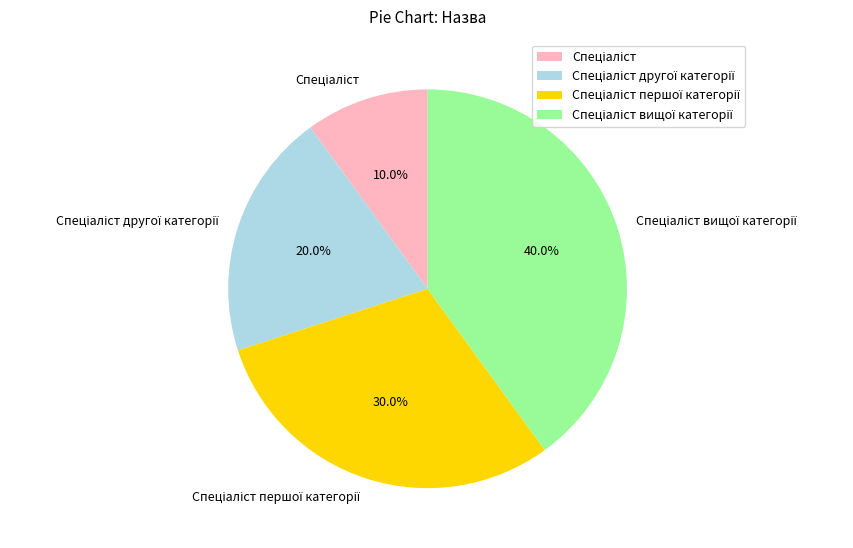

Is there any slice that represents more than half of the pie?

No